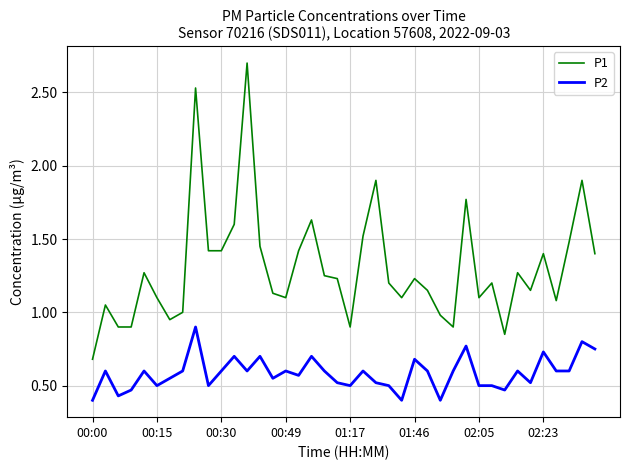

True or false: P2 has more than 2 points higher than both neighbors.

True